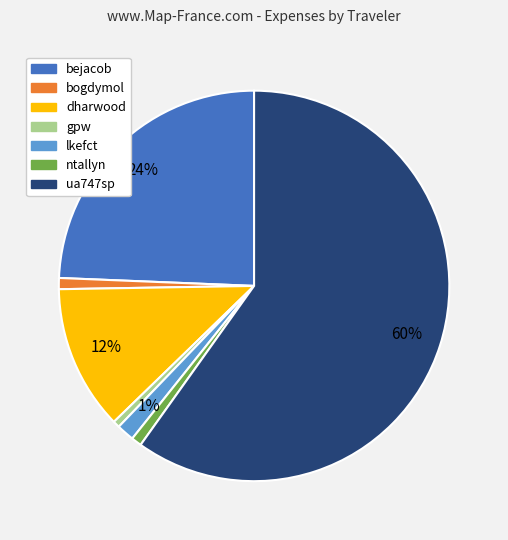

How many slices are in this pie chart?

7